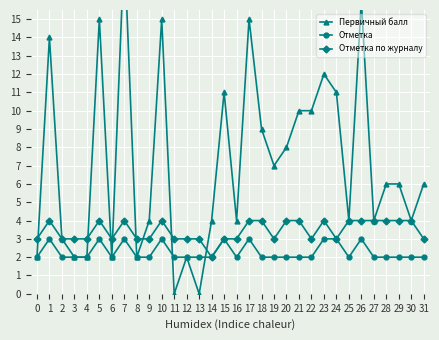

Does the chart display data point markers on the line(s)?

Yes